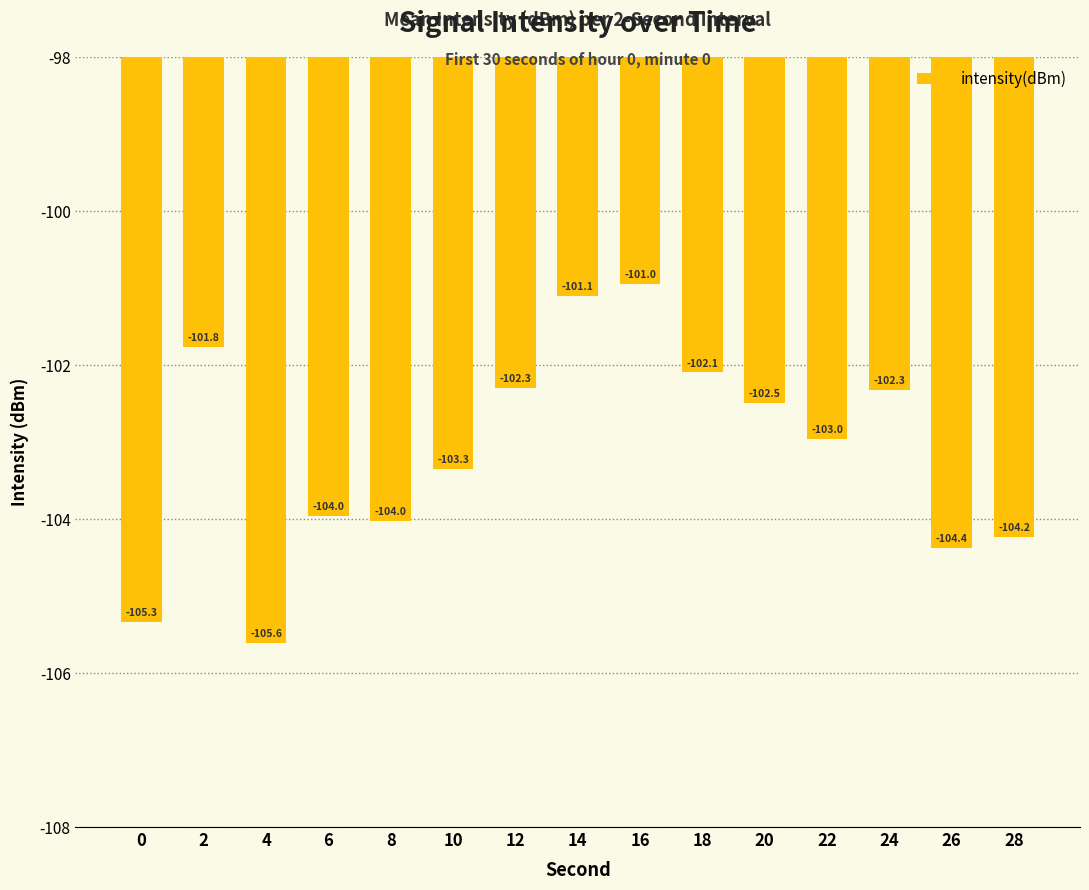

The value at 10 is -24.4. True or false?

False